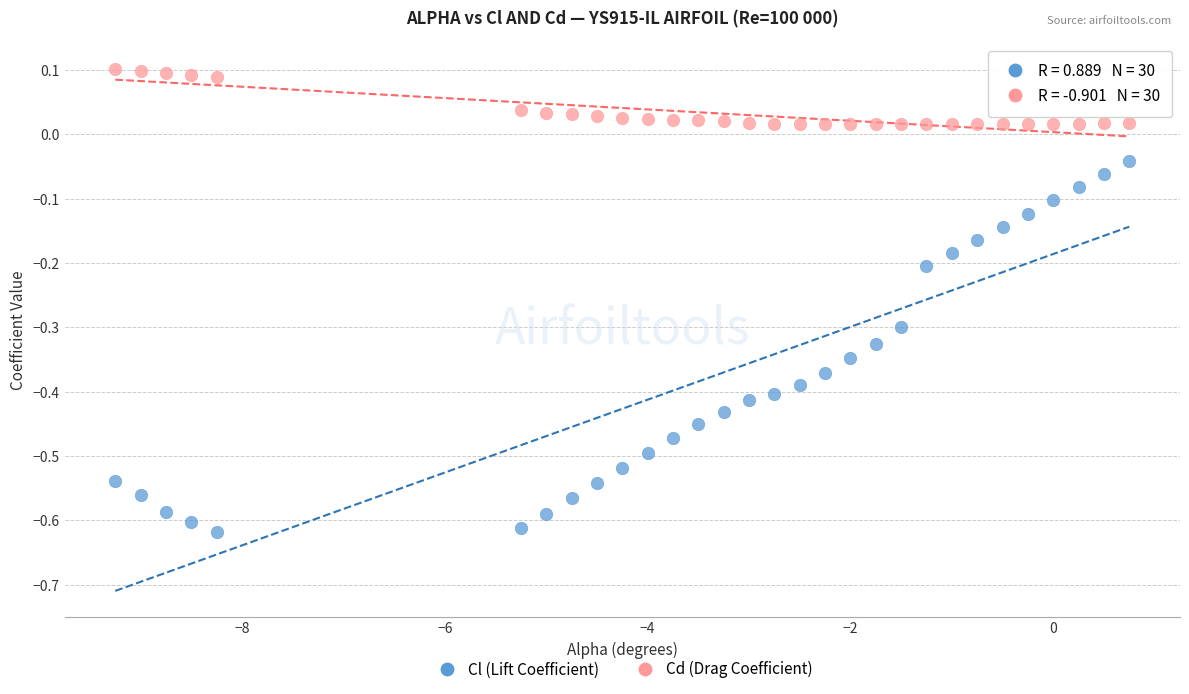

Which series has the largest Y range (max minus min)?

Cl (Lift Coefficient)